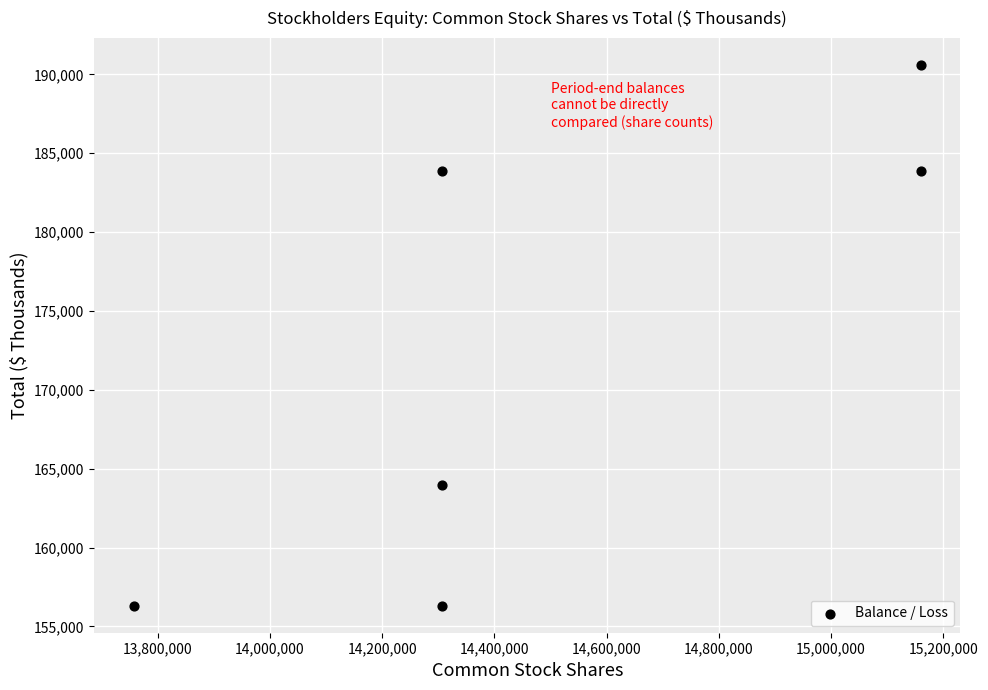

What Y value in the scatter plot is closest to 173457?

163995